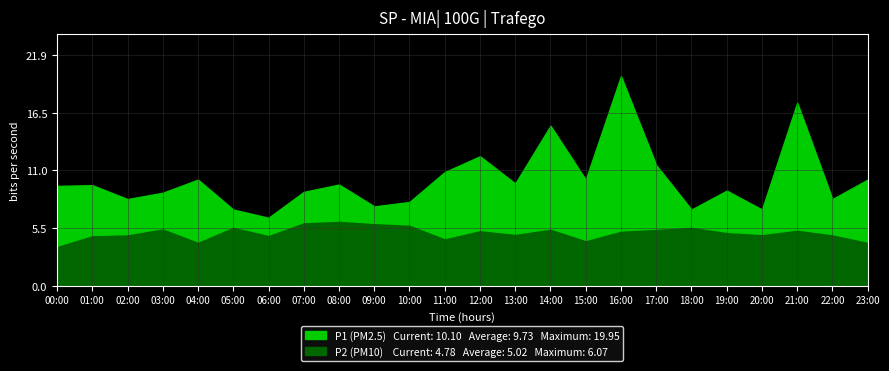

What is the highest value of the P2 series?

6.1